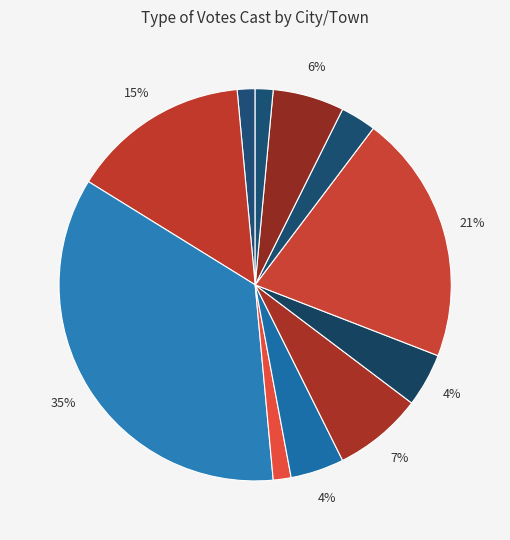

To the nearest percent, what is the average slice percentage?

9%